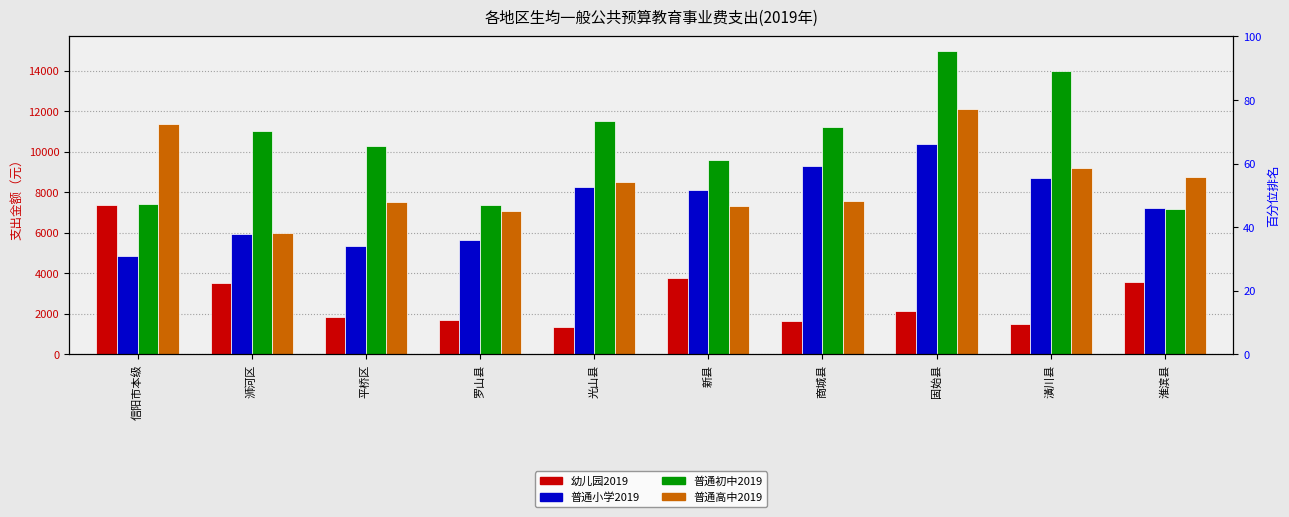

List the series in order of their peak value, highest first.

普通初中2019, 普通高中2019, 普通小学2019, 幼儿园2019